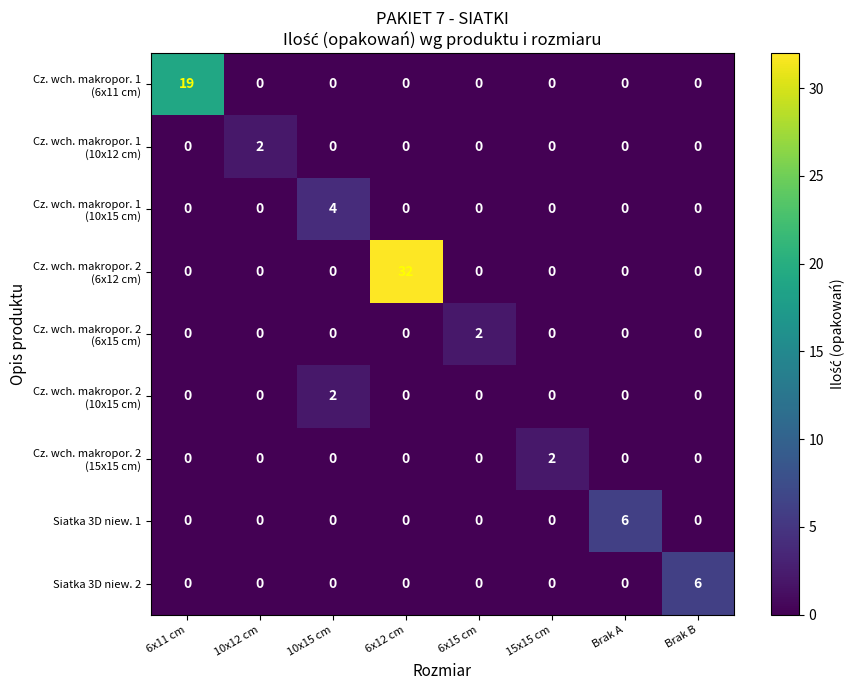

At which category is the sum across all series the highest?

6x12 cm